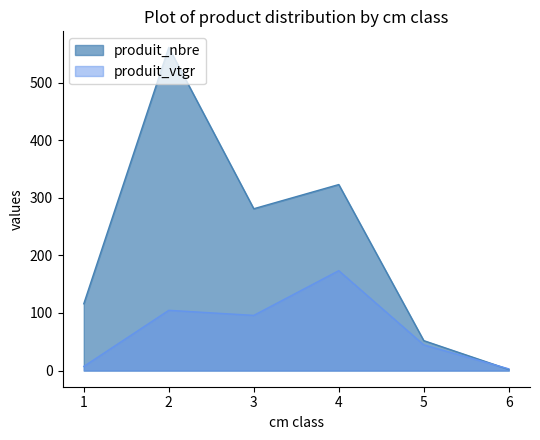

True or false: produit_nbre has more than 0 interior local peaks.

True